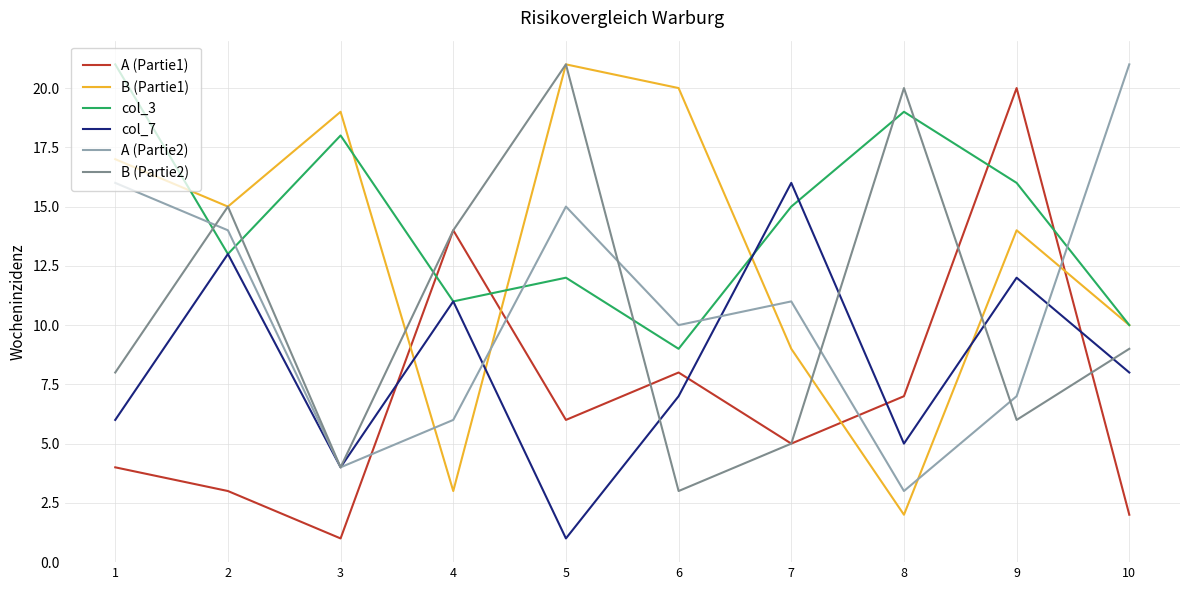

Which series has the largest total across all categories?

col_3